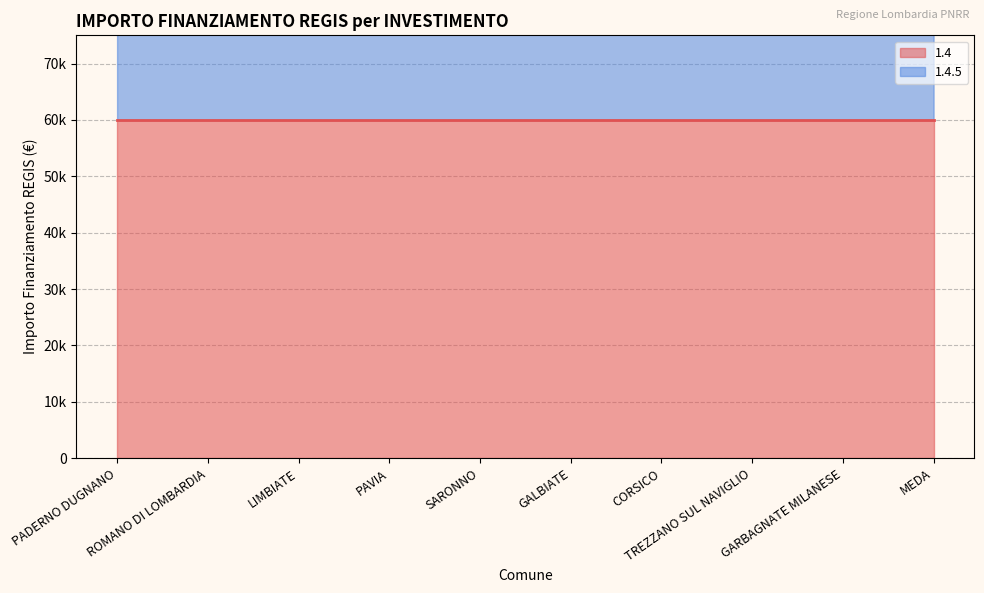

True or false: the data has more than 2 interior local peaks.

False